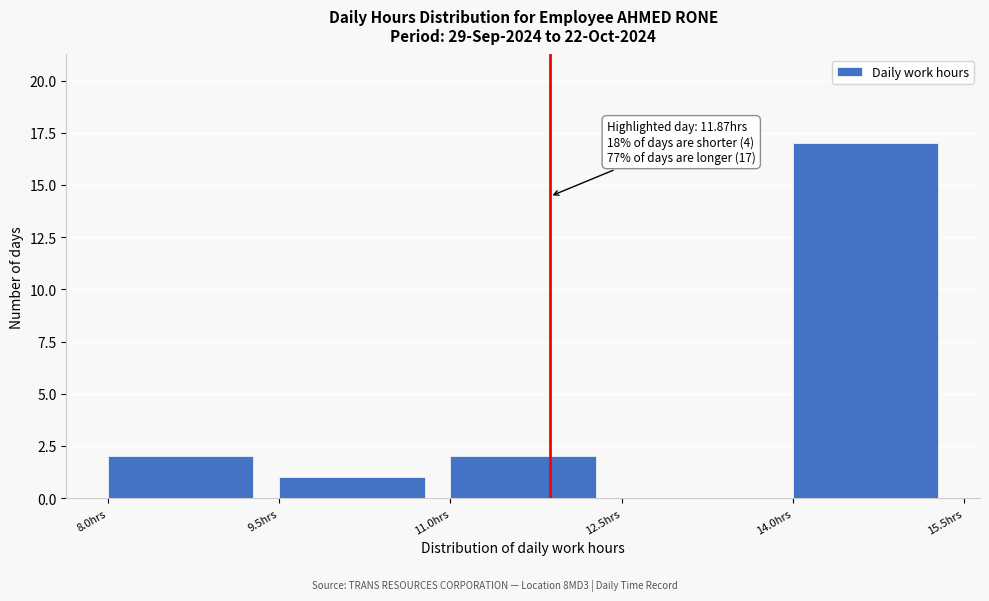

Which range on the x-axis has the tallest bar?

14.0 to 15.5